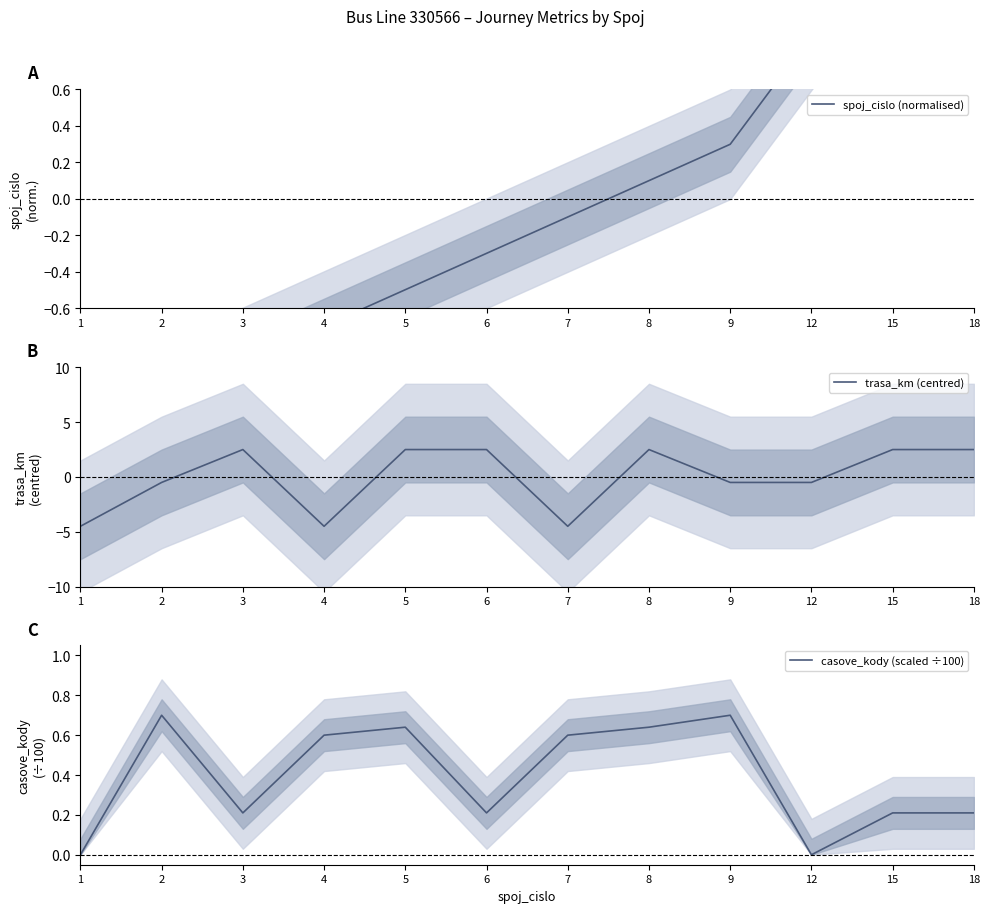

How many series are shown in this chart?

3